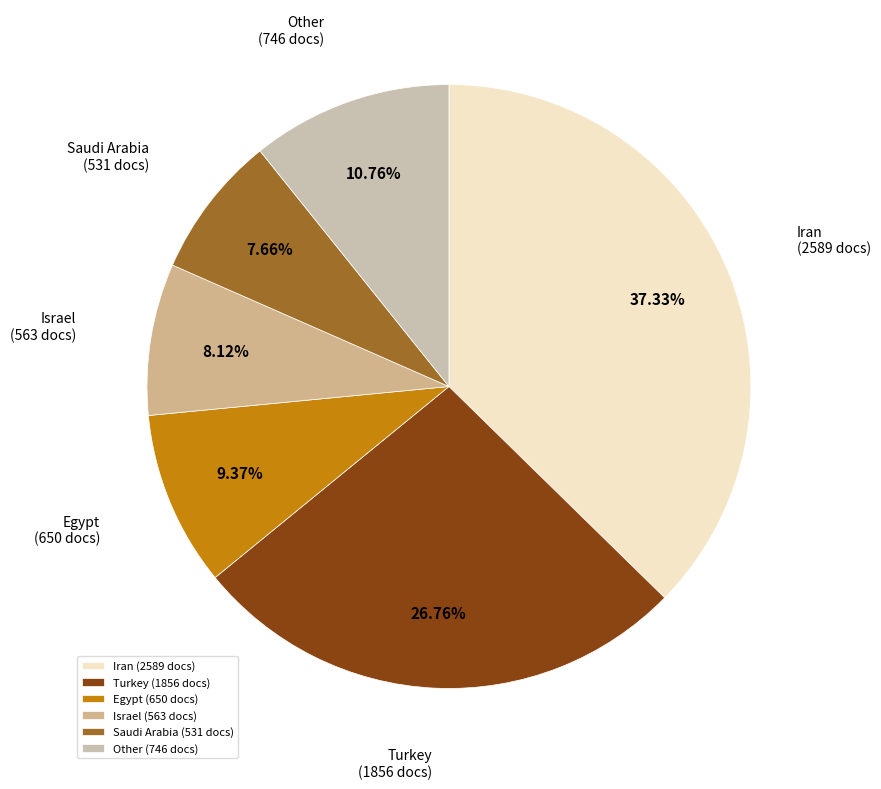

Does Other account for over 50% of the chart?

No